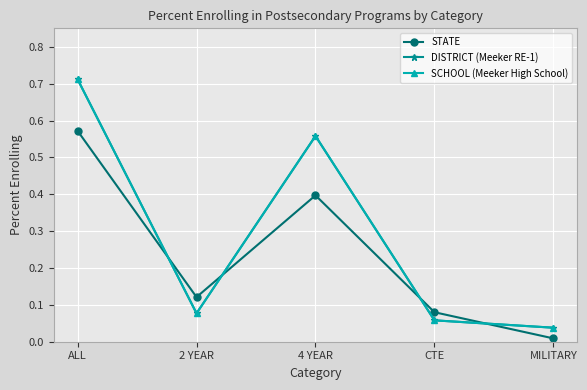

Which label corresponds to the largest value in the chart?

ALL